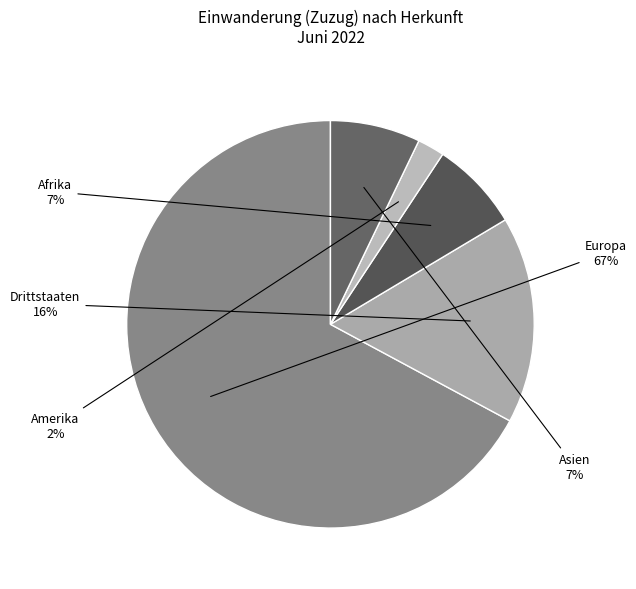

How many slices are in this pie chart?

5